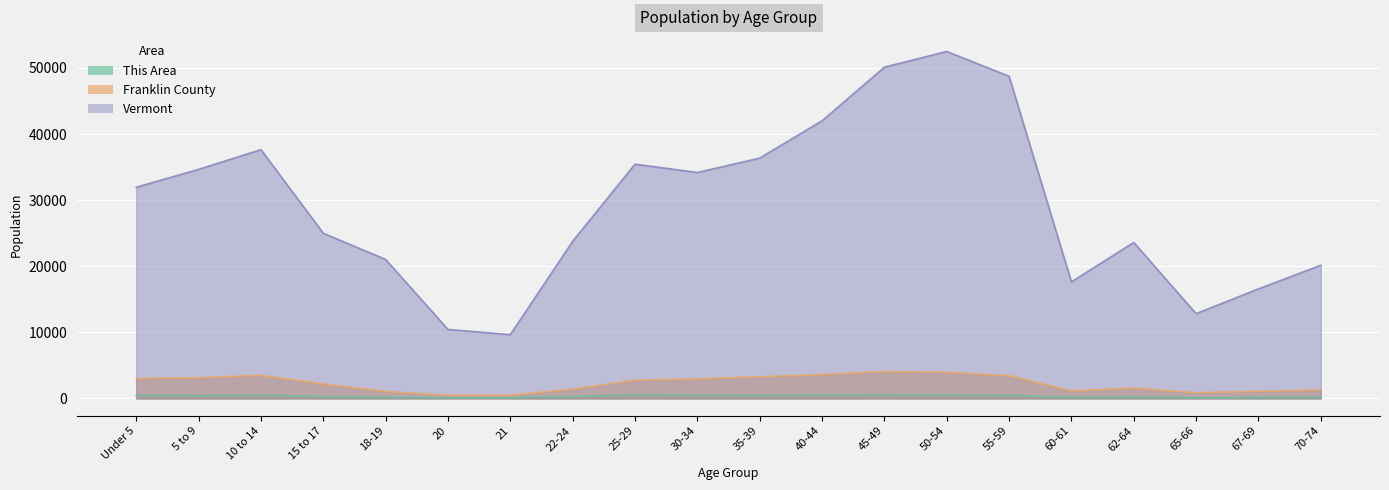

What is the label of the 10th point from the right?

35-39